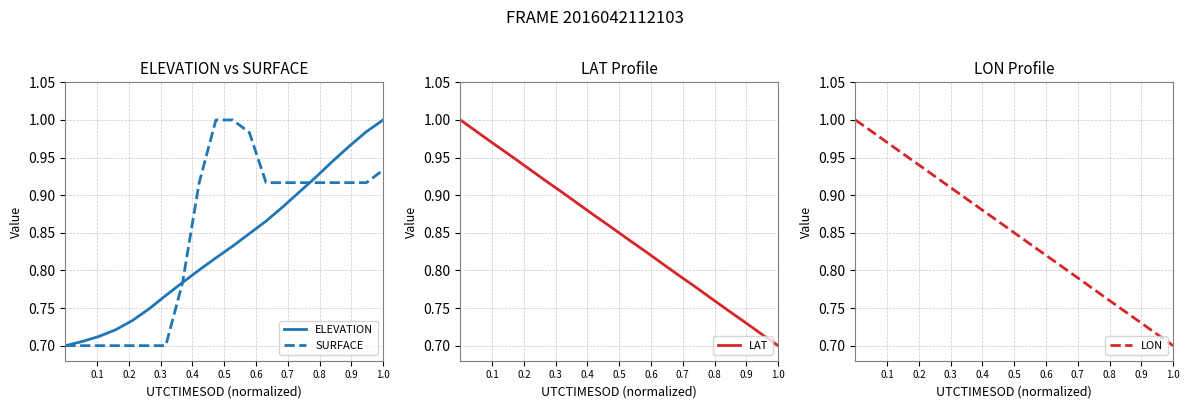

What is the maximum value shown in the chart?

1.0